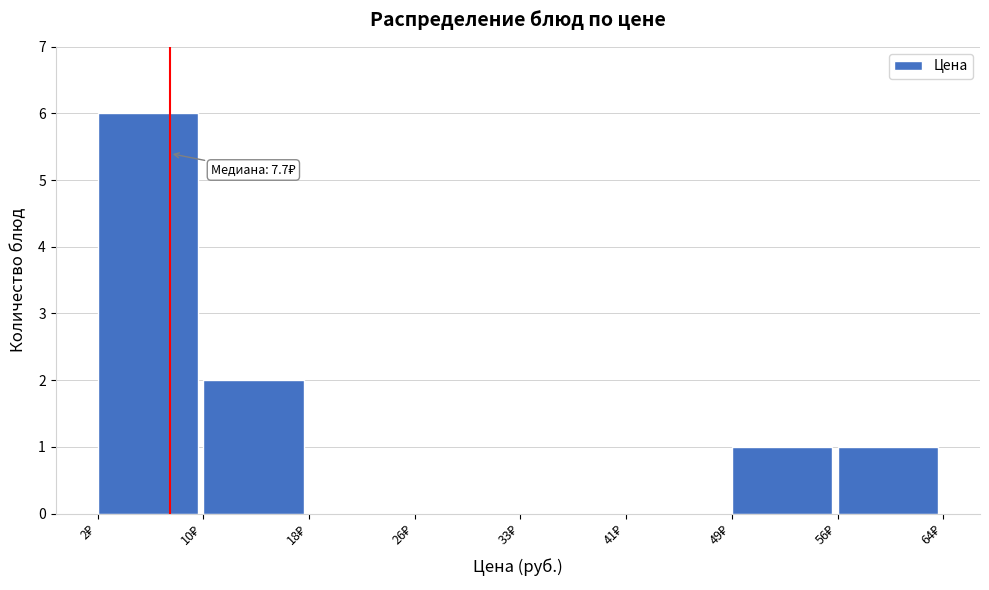

Over which range of the x-axis is the bar tallest?

2 to 10